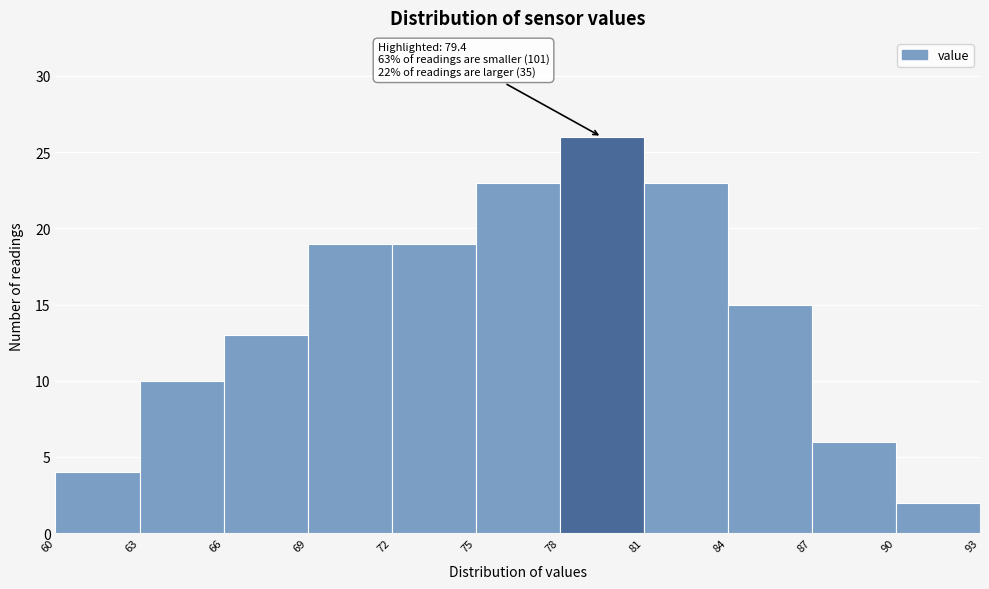

Which range on the x-axis has the tallest bar?

78 to 81